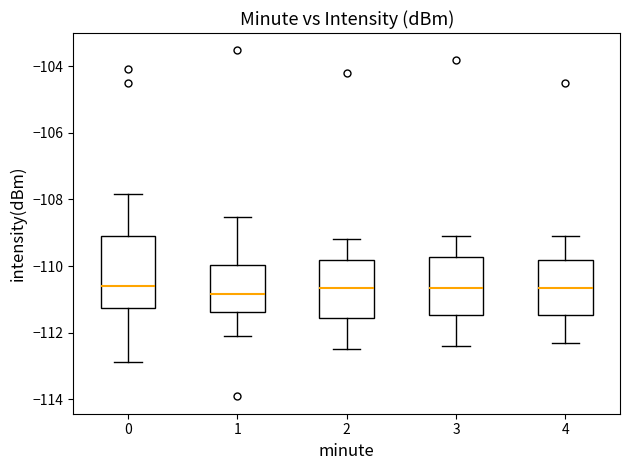

Reading left to right, read every box against the y-axis: the position of its median line, the range the box covers, and the ends of its whiskers. The values are not printed on the chart, so give them approximately, as read against the axis.

0: median -110.6, box -111.2 to -109.0, whiskers -112.8 to -107.8
1: median -110.8, box -111.4 to -110.0, whiskers -112.0 to -108.6
2: median -110.6, box -111.6 to -109.8, whiskers -112.4 to -109.2
3: median -110.6, box -111.4 to -109.8, whiskers -112.4 to -109.0
4: median -110.6, box -111.4 to -109.8, whiskers -112.2 to -109.0